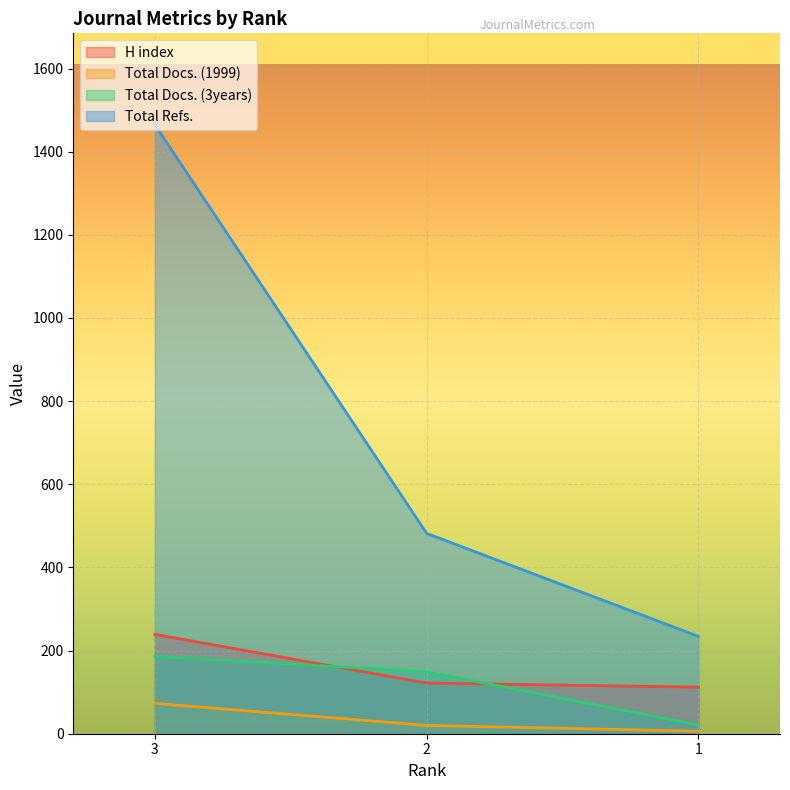

What is the difference between the Total Docs. (3years) values at 2 and 3?

37